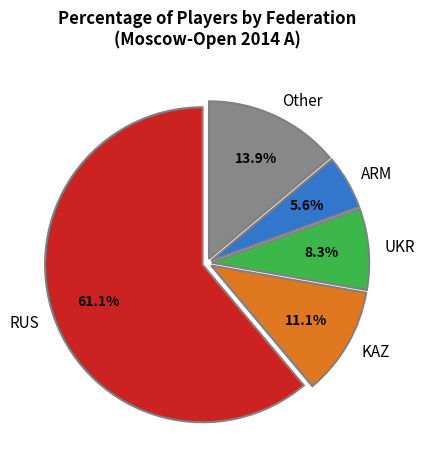

Is there a majority slice in this chart?

Yes